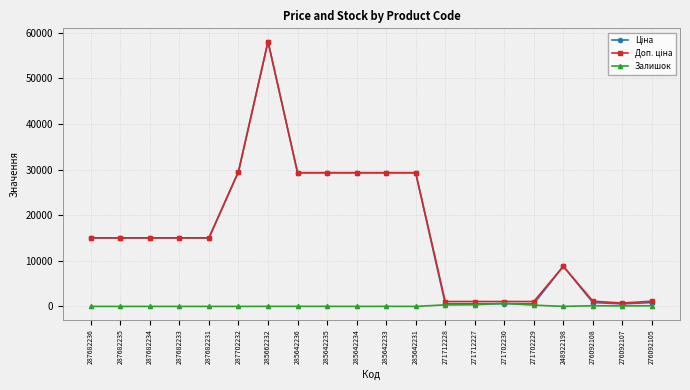

Which label corresponds to the largest value in the chart?

285662232